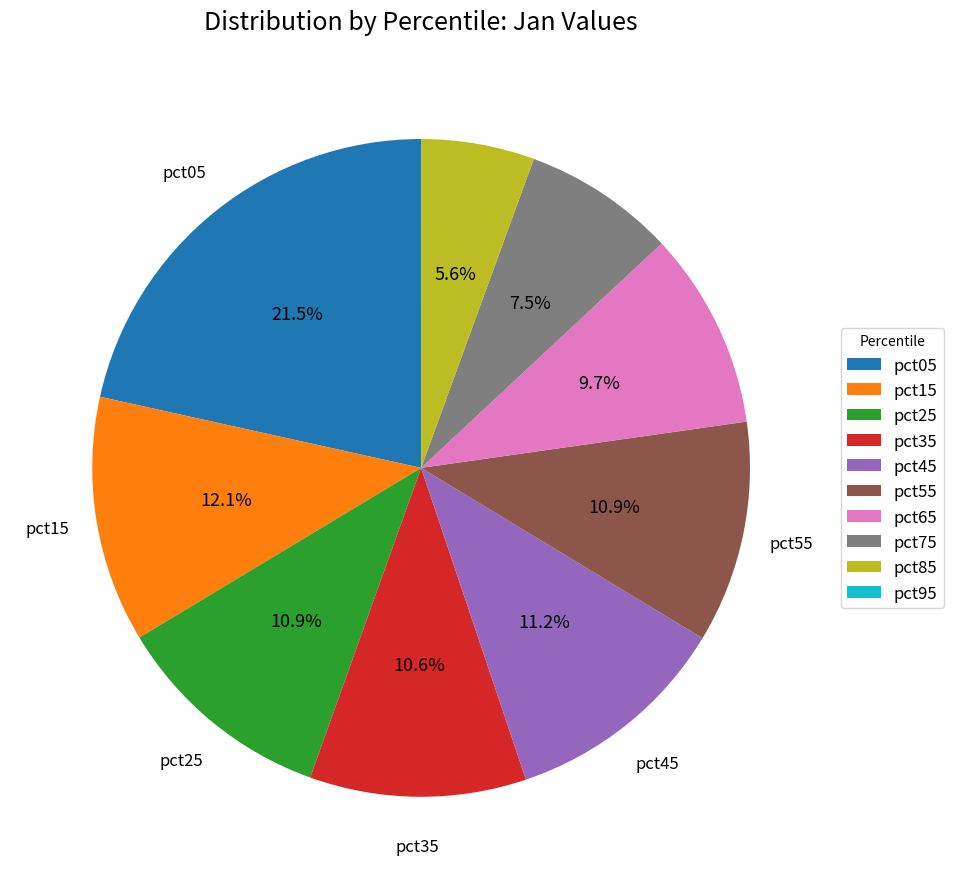

Is the sum of pct65 and pct55 greater than half?

No